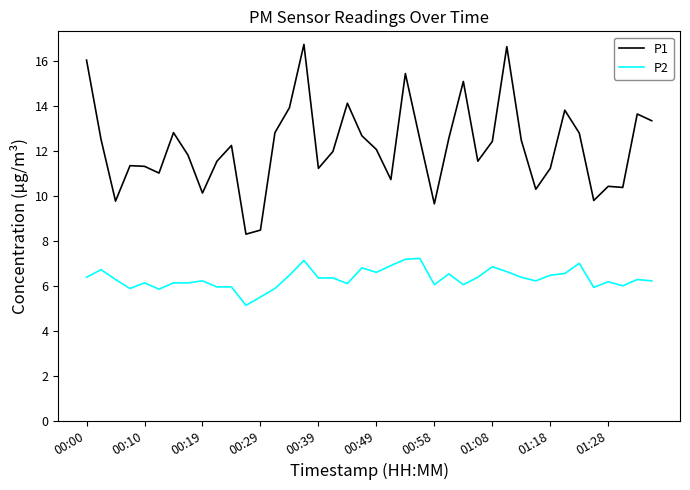

List the series in order of their overall mean, lowest first.

P2, P1